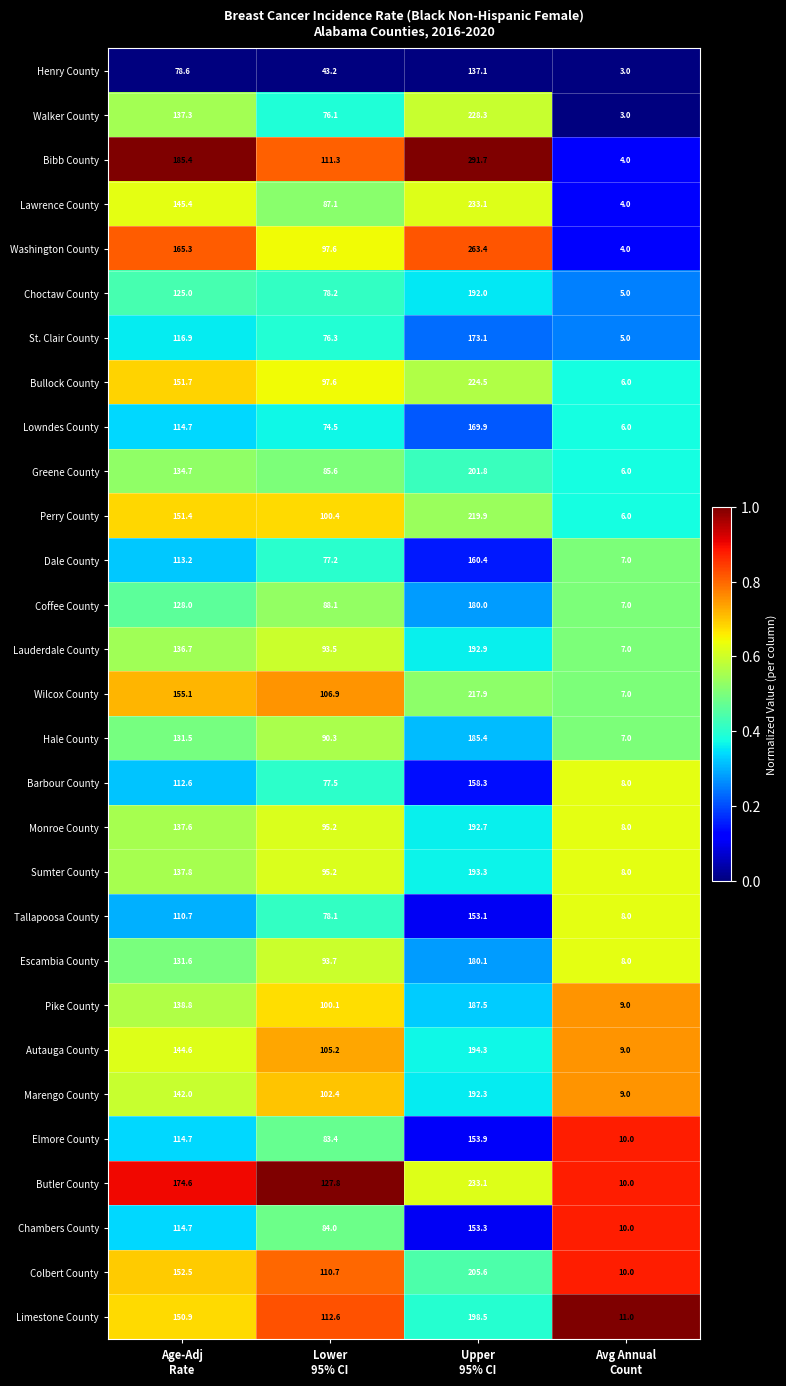

What is the greatest value displayed?

291.7